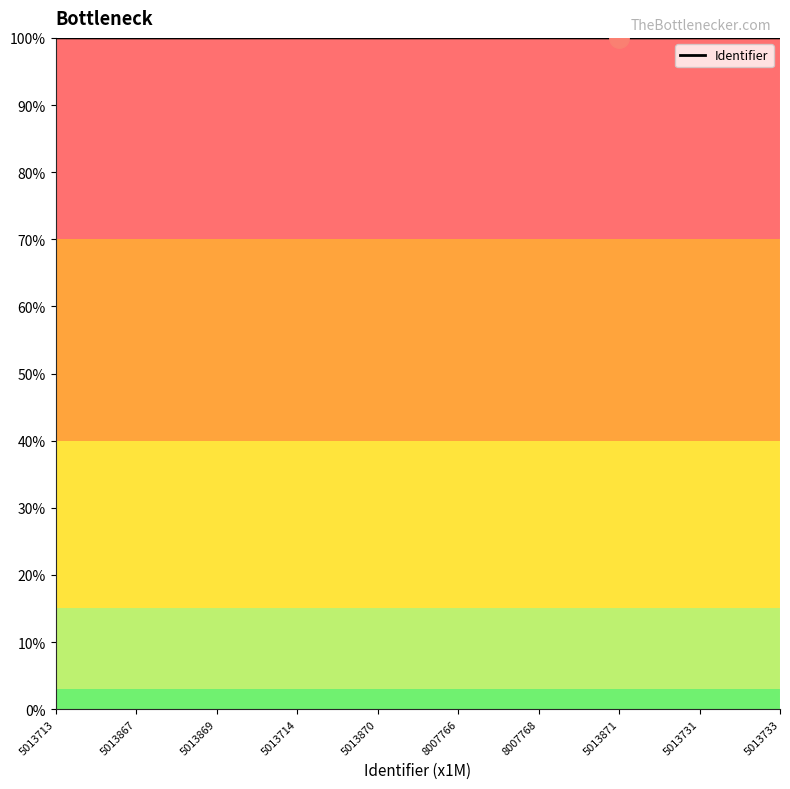

Is this an area chart (filled region under the line)?

No